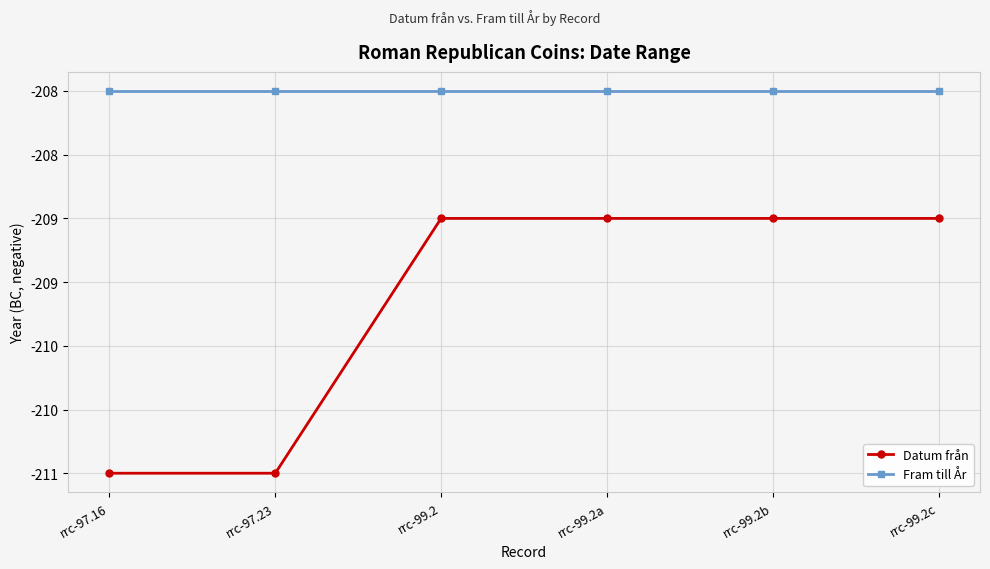

Is it true that Datum från equals -211 at rrc-97.23?

True